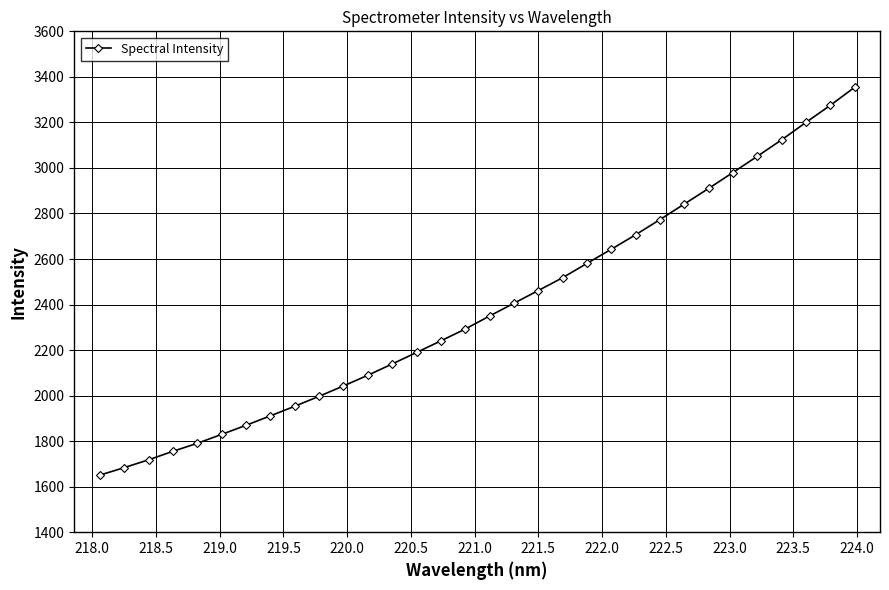

What is the average value?

2385.0